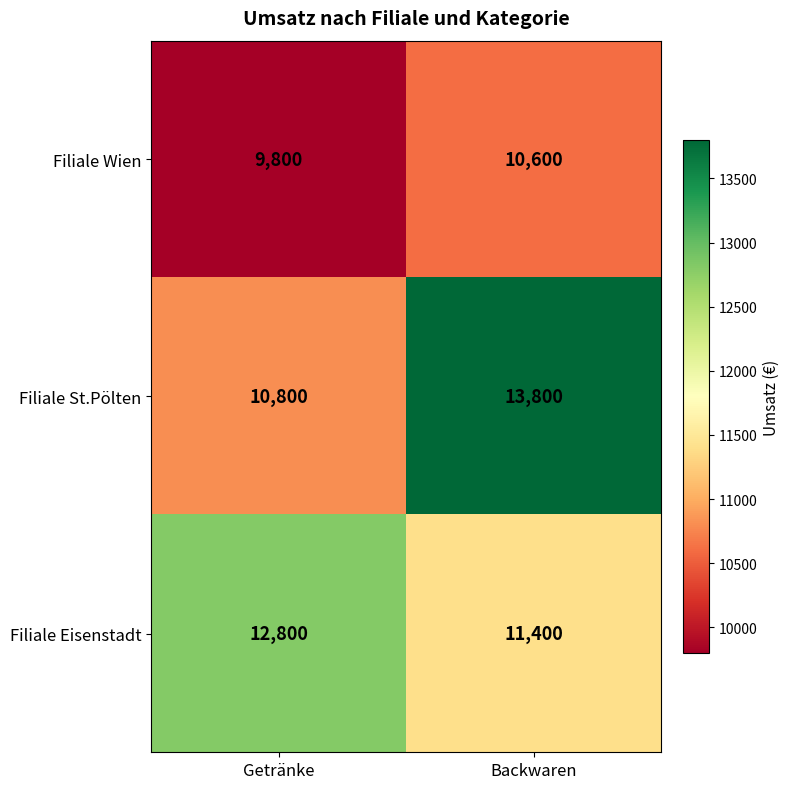

Reading left to right, extract all data points from this chart.

Filiale Wien: Getränke=9800	Backwaren=10600
Filiale St.Pölten: Getränke=10800	Backwaren=13800
Filiale Eisenstadt: Getränke=12800	Backwaren=11400